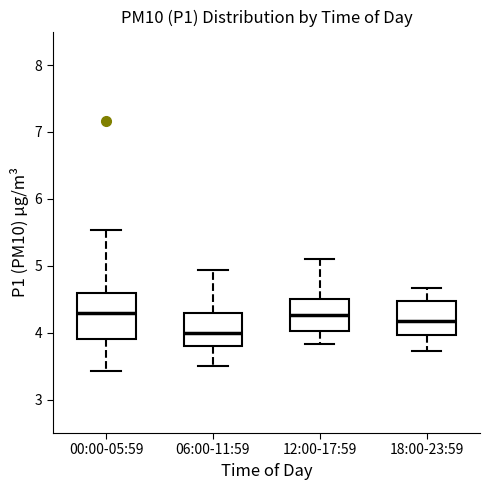

Reading left to right, transcribe this box plot: for each box, give where its median line is, the range the box spans, and where its two whiskers end, as read against the y-axis. The values are not printed on the chart, so give them approximately, as read against the axis.

00:00-05:59: median 4.3, box 3.9 to 4.6, whiskers 3.4 to 5.5
06:00-11:59: median 4.0, box 3.8 to 4.3, whiskers 3.5 to 4.9
12:00-17:59: median 4.3, box 4.0 to 4.5, whiskers 3.8 to 5.1
18:00-23:59: median 4.2, box 4.0 to 4.5, whiskers 3.7 to 4.7